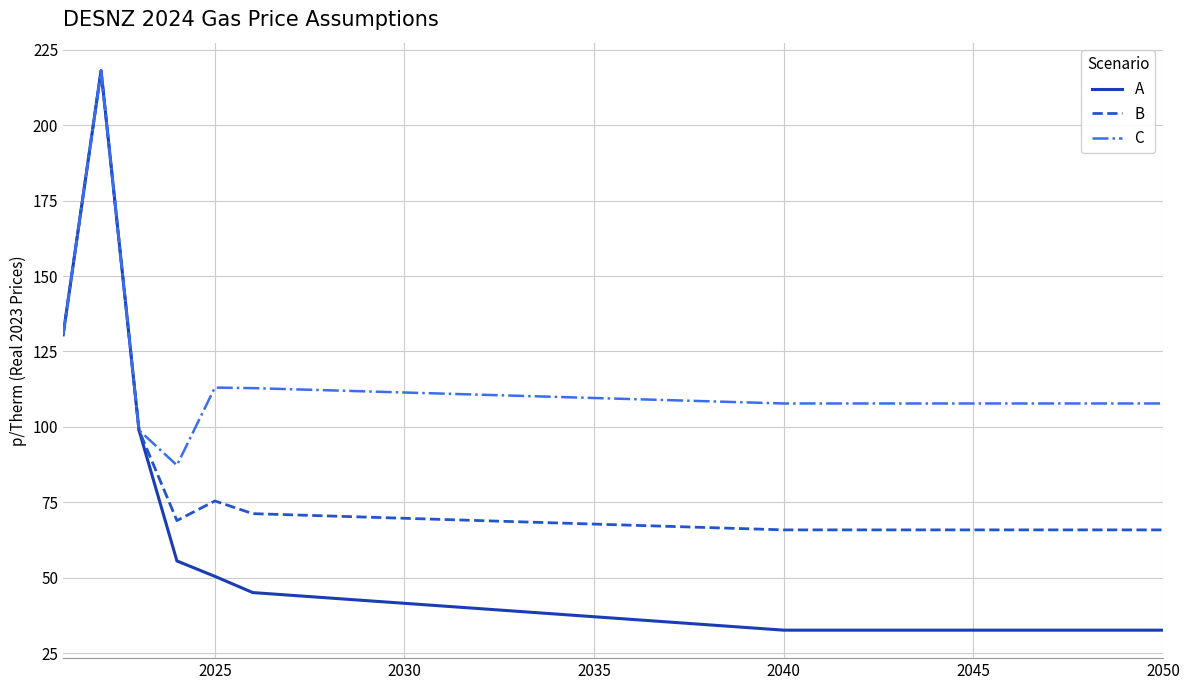

What is the lowest value of the B series?

65.8